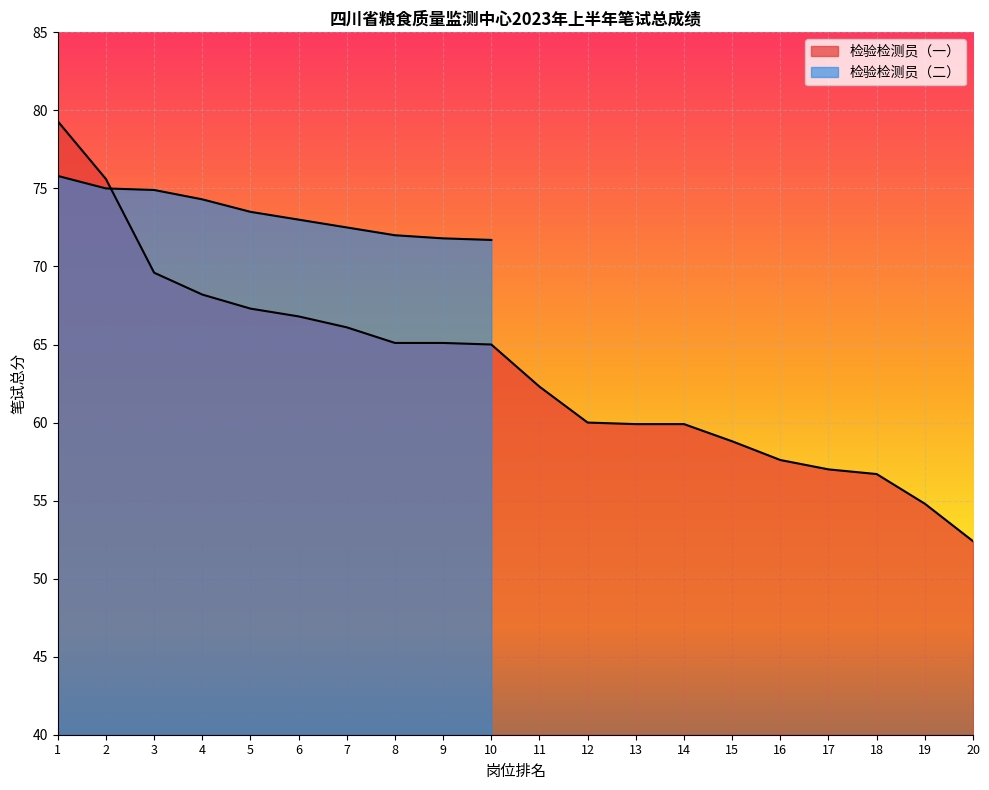

What is the ratio of the value at 6 to the value at 9?

1.0